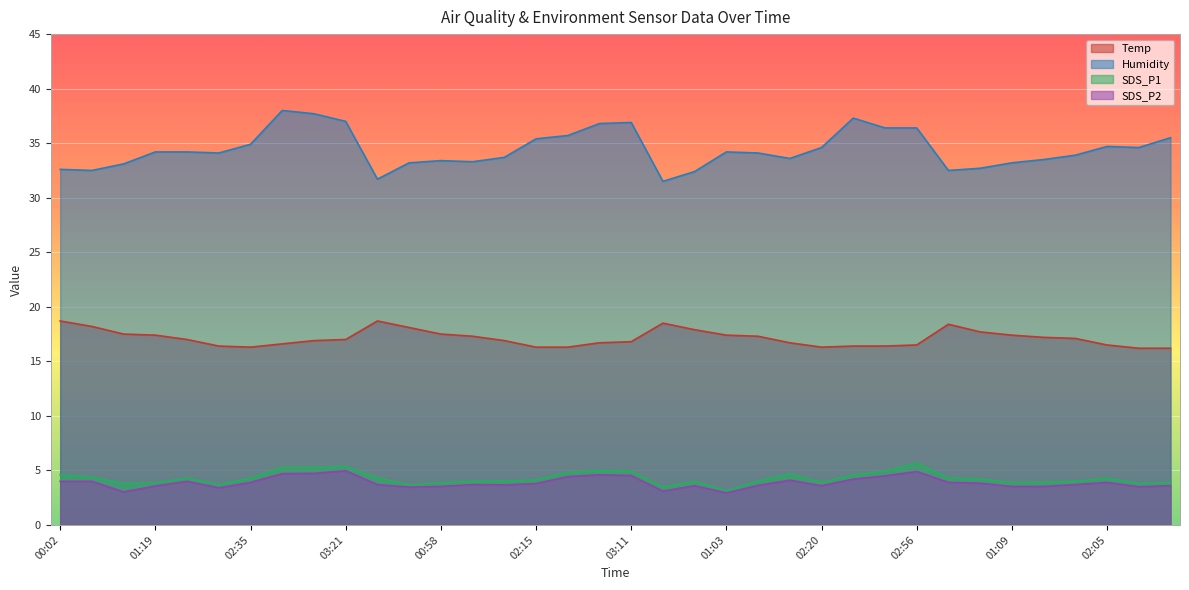

Count the number of categories in the chart.

36